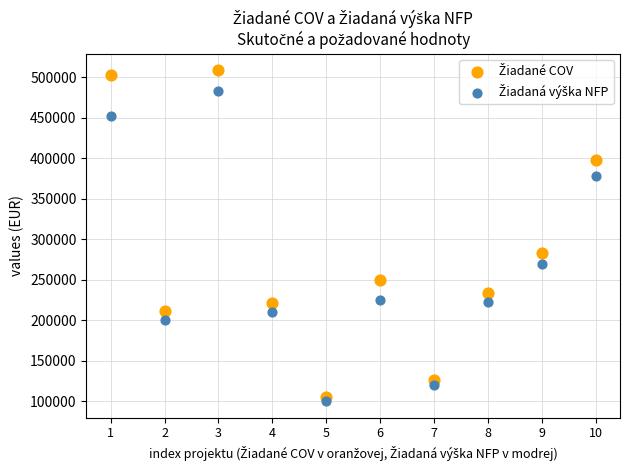

Across all data points, what is the range of Y values (max minus min)?

408215.3